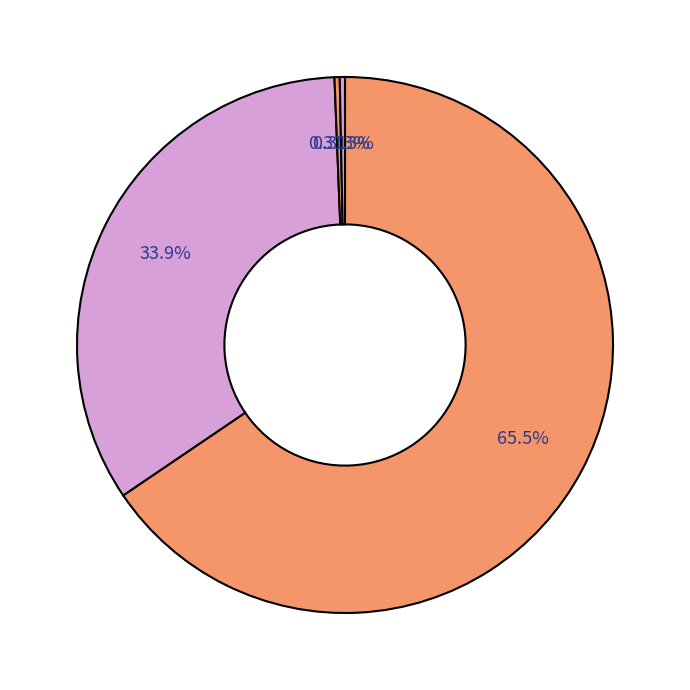

Rank the categories by value from lowest to highest.

Amphibians, Reptiles, Fishes, Mammals